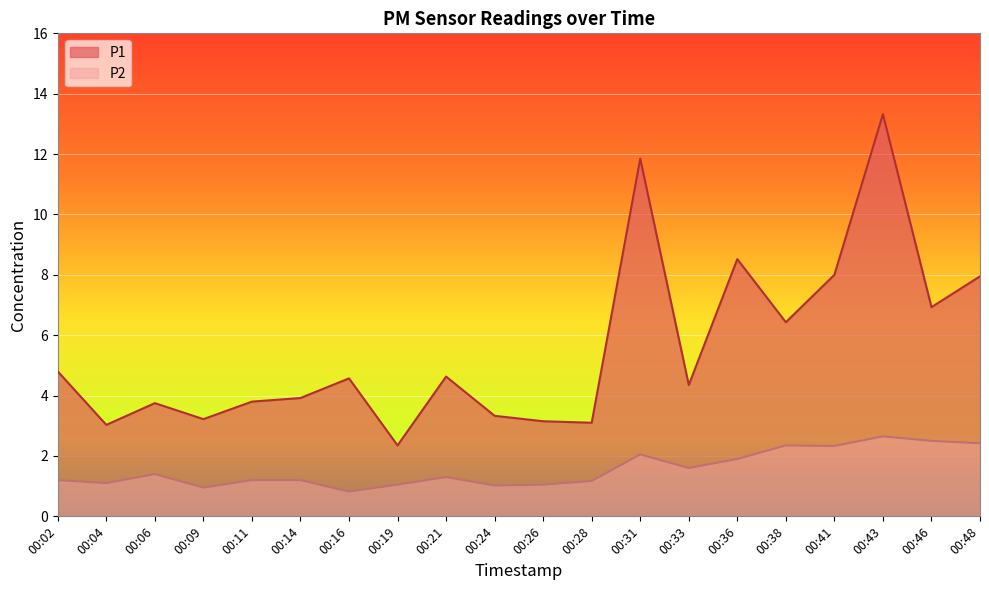

Which series has the largest range (max minus min)?

P1